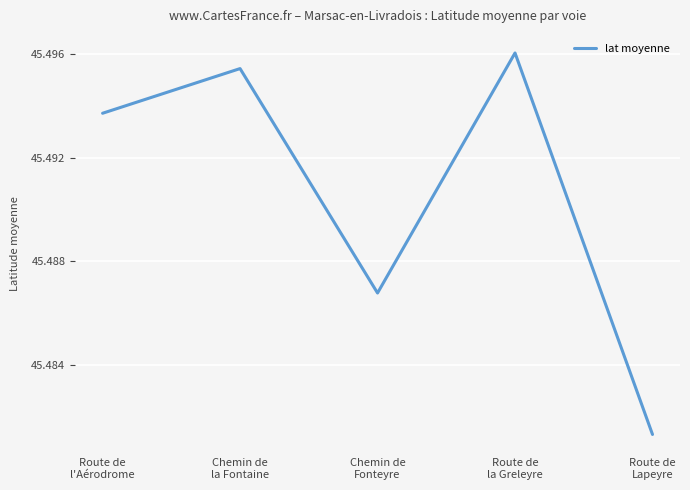

How many values are between 45 and 46?

5